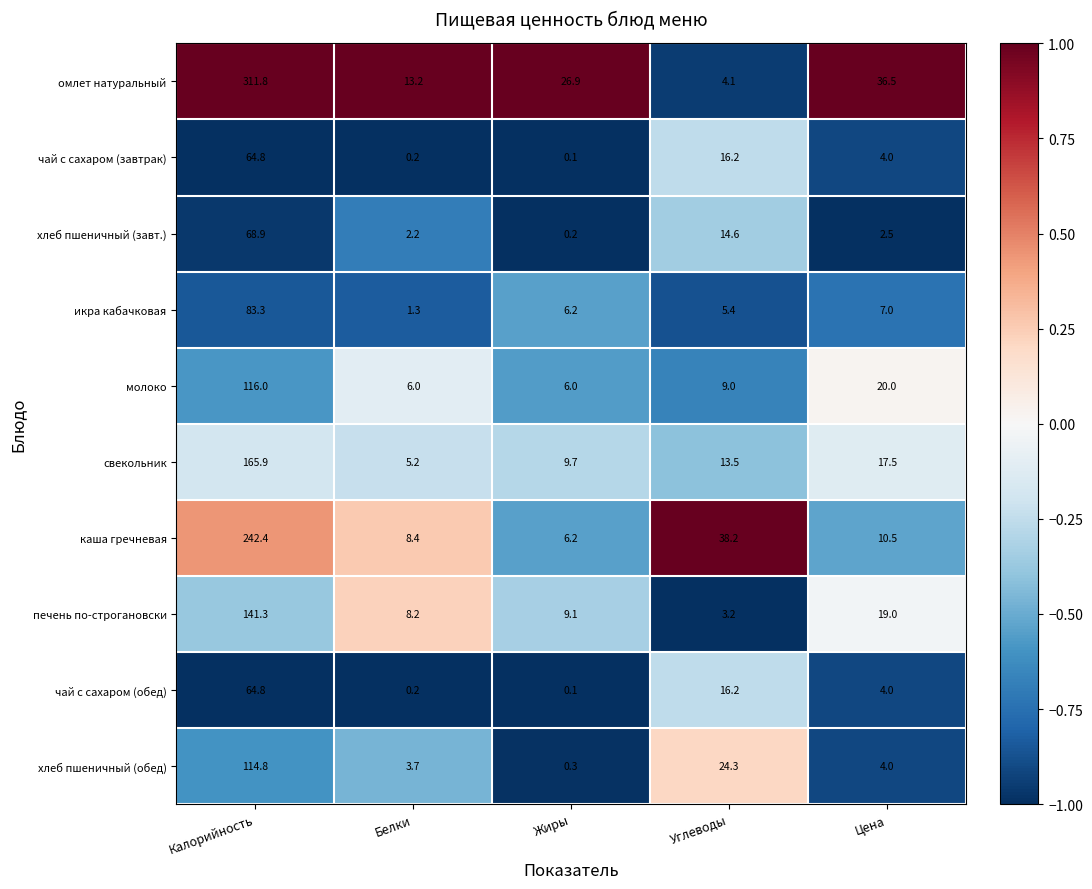

What is the average value of the свекольник series?

42.4